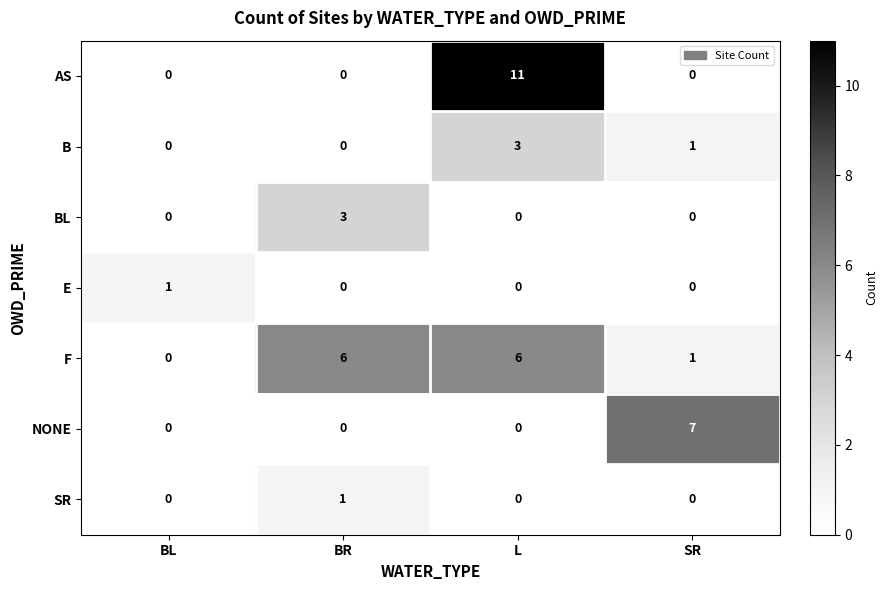

Which category has the highest value across all series?

L